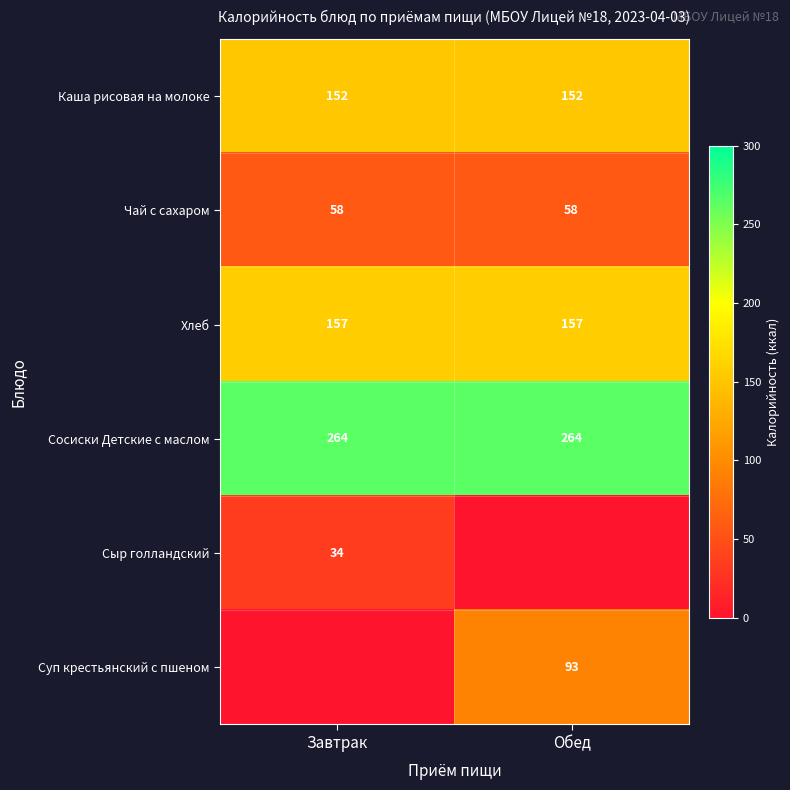

What is the lowest value of the Хлеб series?

157